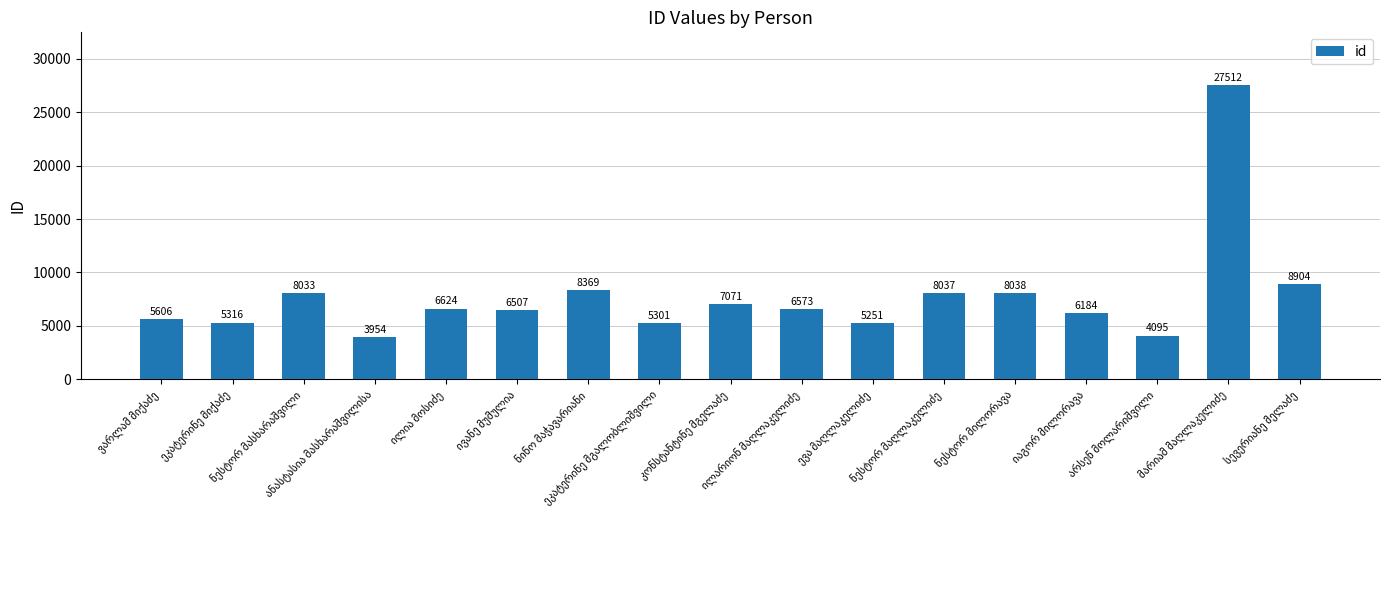

What is the minimum value shown in the chart?

3954